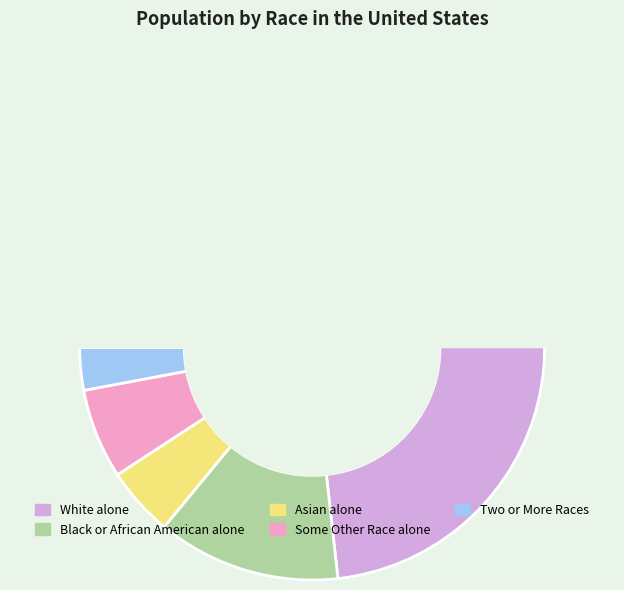

Does White alone account for over 50% of the chart?

Yes